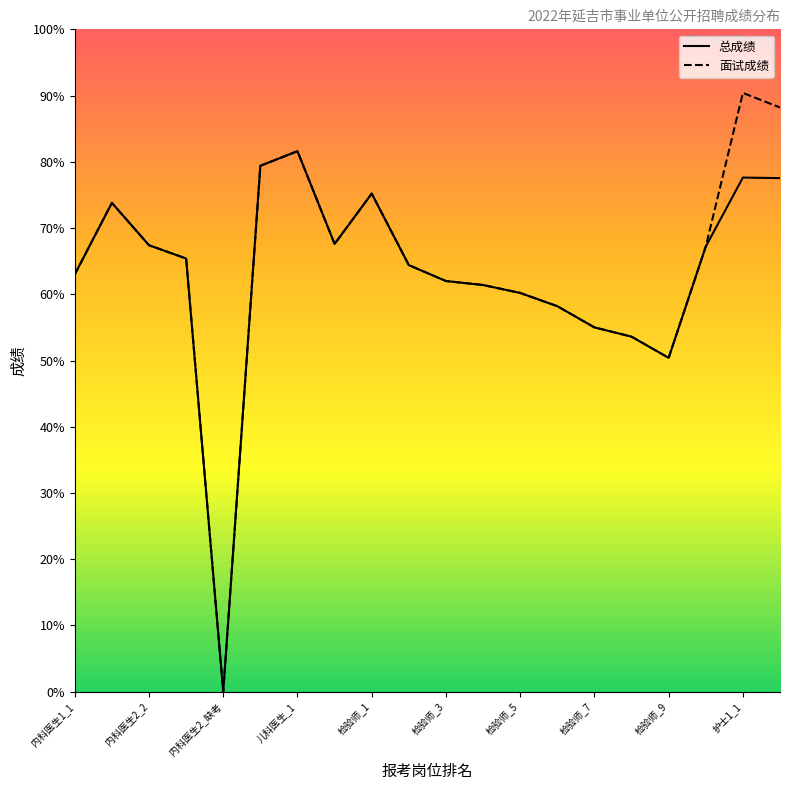

What is the maximum value shown in the chart?

90.4